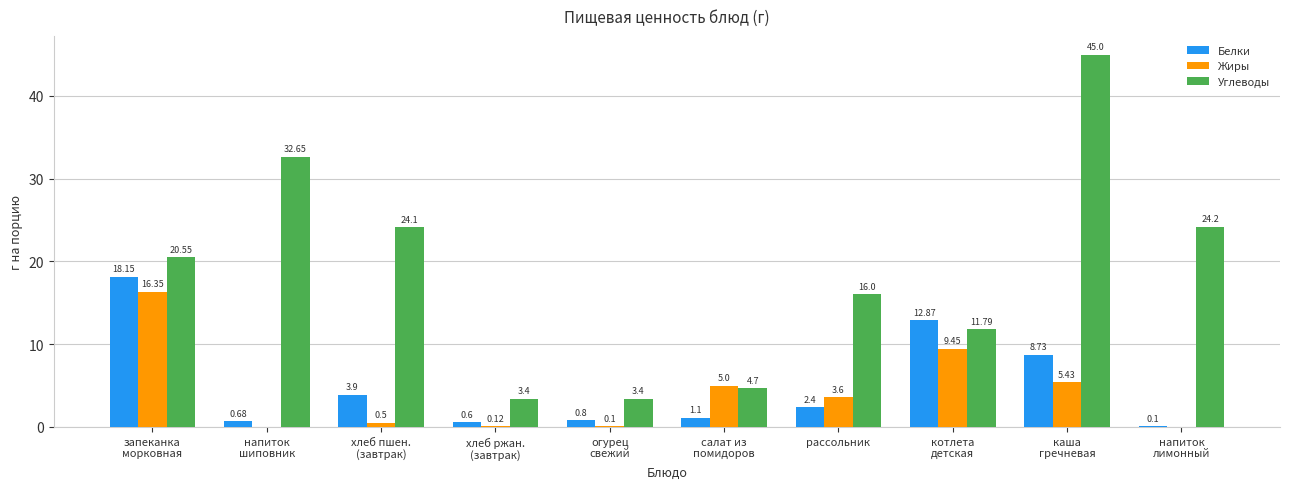

At which label does Белки first exceed 2?

запеканка
морковная